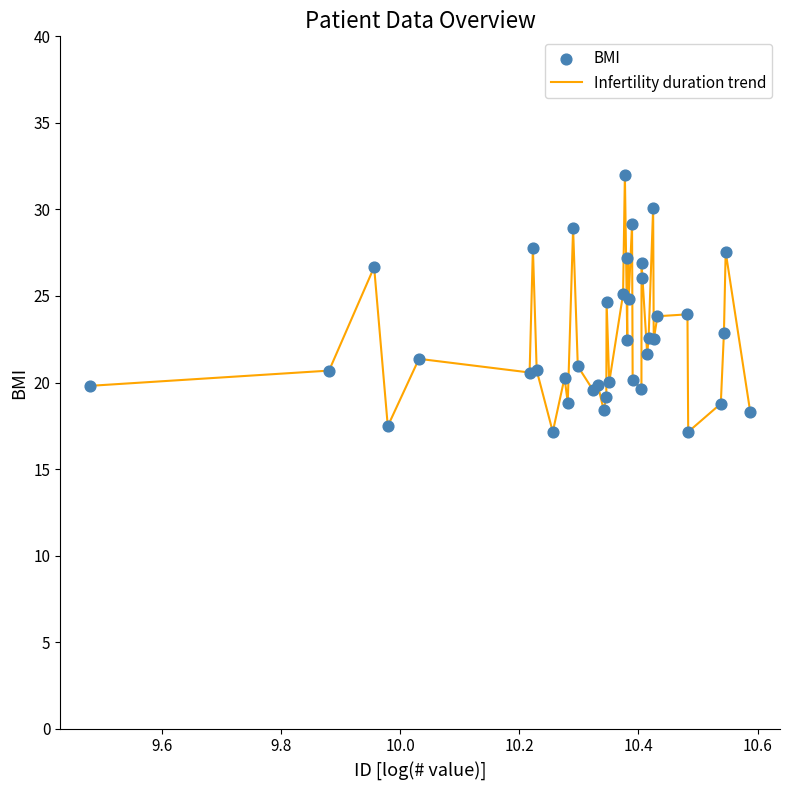

What is the maximum value shown in the chart?

32.0